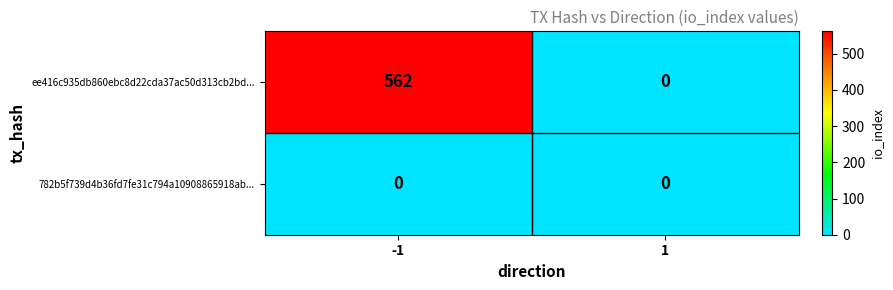

Reading left to right, what are all the values shown in this chart?

ee416c935db860ebc8d22cda37ac50d313cb2bd...: 562	0
782b5f739d4b36fd7fe31c794a10908865918ab...: 0	0